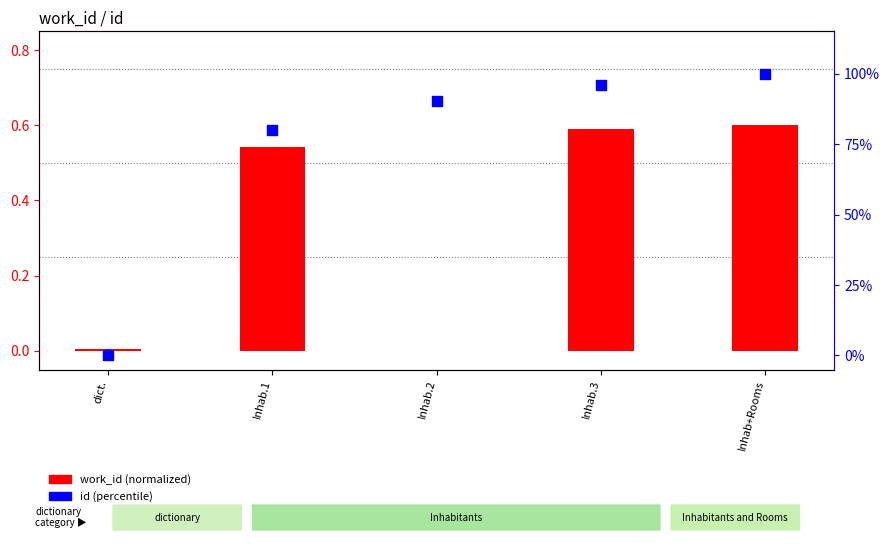

At how many categories does at least one series exceed 63?

4